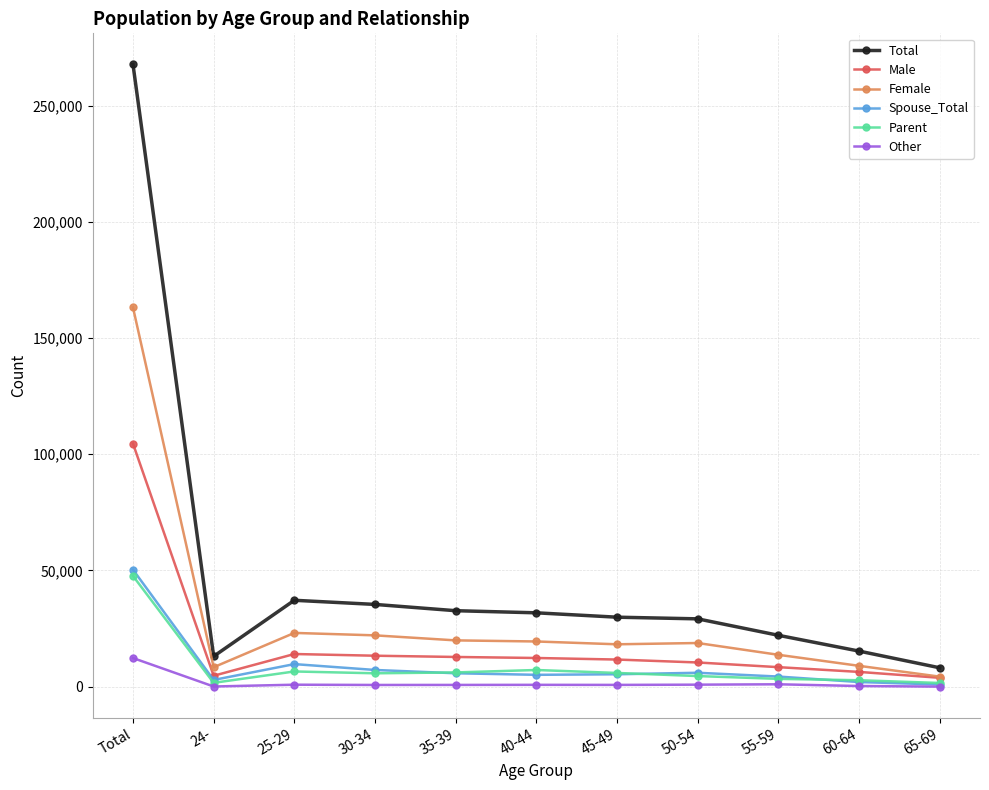

True or false: Female and Other cross at least once.

False